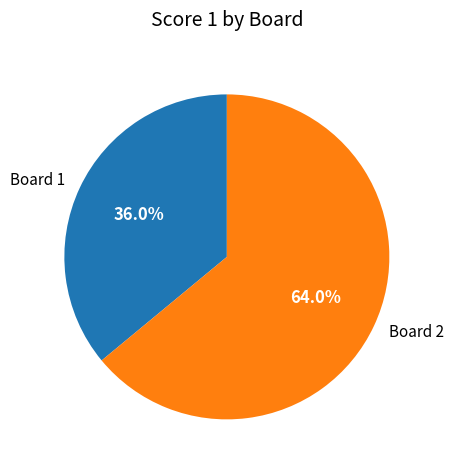

Count the number of slices in the pie.

2